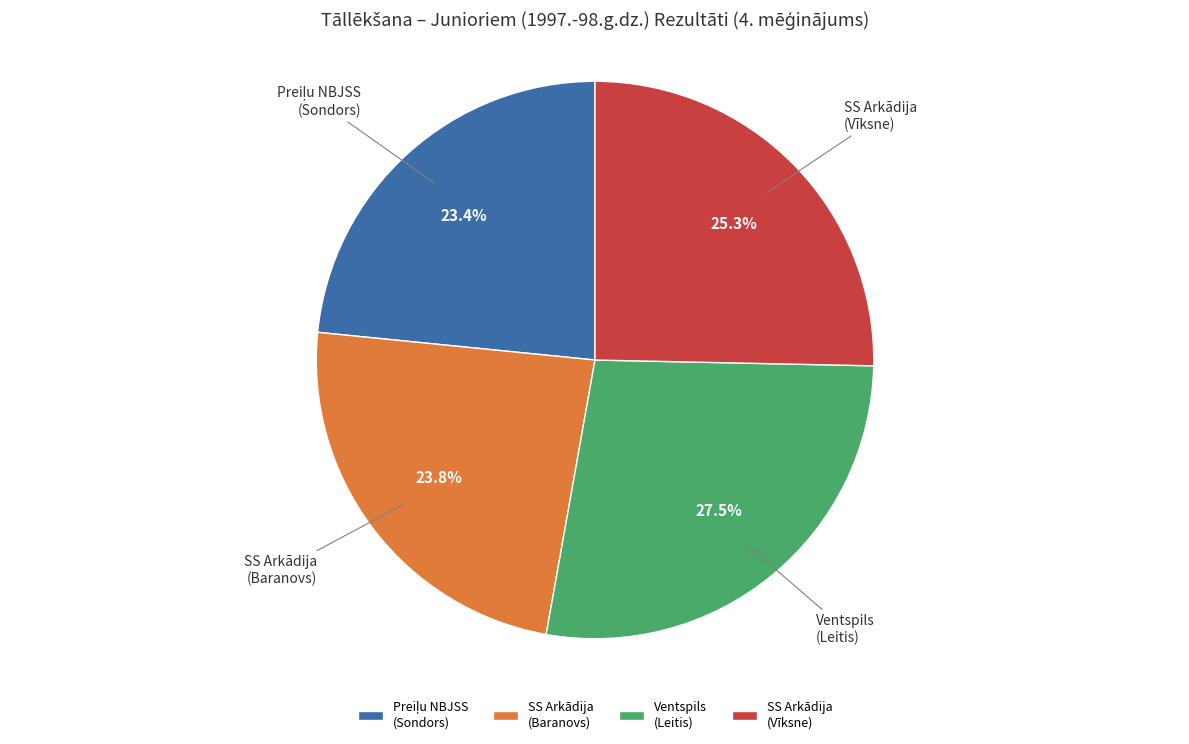

Which category has the biggest portion of the pie?

Ventspils (Leitis)